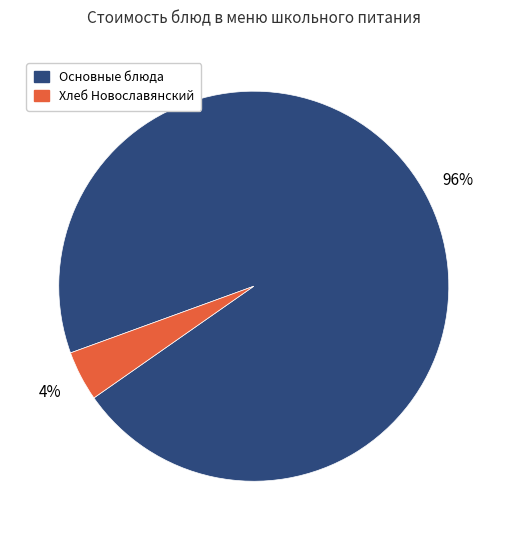

To the nearest percent, what is the combined percentage of Хлеб Новославянский and Основные блюда?

100%